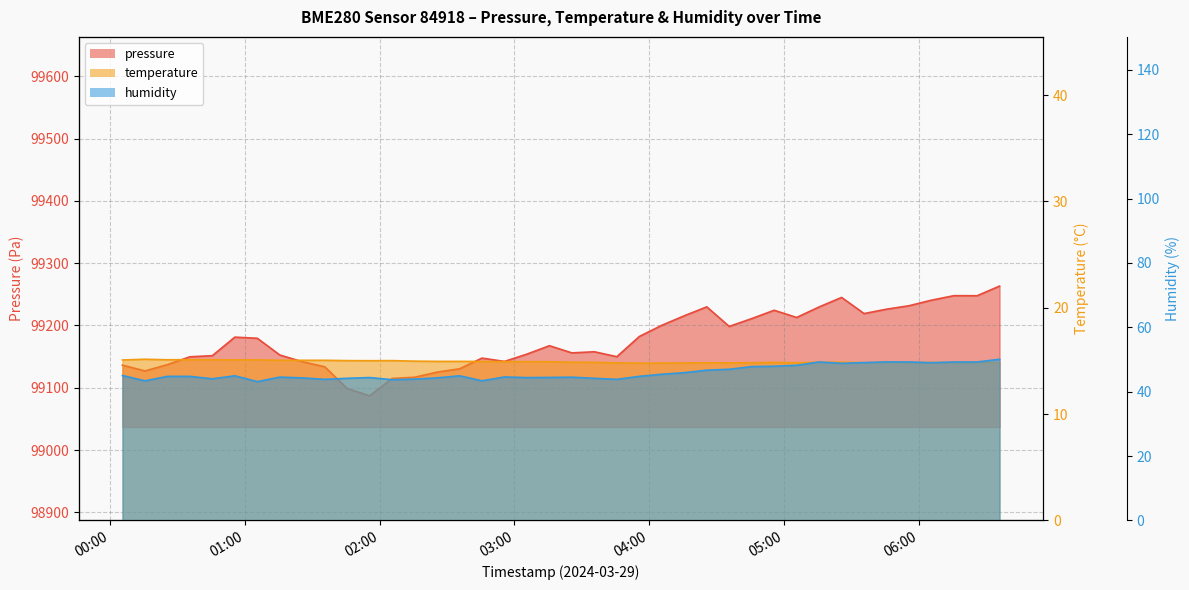

Reading right to left, transcribe all the data shown in this chart.

pressure: 2024-03-29T06:36:01=99263.2	2024-03-29T06:26:01=99247.7	2024-03-29T06:15:42=99247.8	2024-03-29T06:05:42=99240.6	2024-03-29T05:55:41=99231.6	2024-03-29T05:45:41=99226.1	2024-03-29T05:35:41=99219.1	2024-03-29T05:25:40=99245.0	2024-03-29T05:15:39=99229.7	2024-03-29T05:05:39=99212.8	2024-03-29T04:55:39=99224.4	2024-03-29T04:45:38=99211.0	2024-03-29T04:35:38=99198.4	2024-03-29T04:25:38=99229.9	2024-03-29T04:15:37=99215.5	2024-03-29T04:05:37=99200.3	2024-03-29T03:55:37=99182.3	2024-03-29T03:45:36=99149.9	2024-03-29T03:35:34=99157.8	2024-03-29T03:25:34=99156.0	2024-03-29T03:15:34=99167.5	2024-03-29T03:05:34=99154.0	2024-03-29T02:55:33=99142.3	2024-03-29T02:45:33=99147.6	2024-03-29T02:35:33=99130.5	2024-03-29T02:25:32=99125.1	2024-03-29T02:15:32=99116.9	2024-03-29T02:05:31=99114.9	2024-03-29T01:55:31=99087.1	2024-03-29T01:45:31=99098.8	2024-03-29T01:35:30=99133.7	2024-03-29T01:25:29=99141.8	2024-03-29T01:15:29=99152.6	2024-03-29T01:05:29=99179.4	2024-03-29T00:55:28=99181.2	2024-03-29T00:45:27=99151.5	2024-03-29T00:35:27=99149.7	2024-03-29T00:25:26=99137.1	2024-03-29T00:15:26=99127.0	2024-03-29T00:05:25=99136.3
temperature: 2024-03-29T06:36:01=14.8	2024-03-29T06:26:01=14.9	2024-03-29T06:15:42=14.8	2024-03-29T06:05:42=14.8	2024-03-29T05:55:41=14.8	2024-03-29T05:45:41=14.9	2024-03-29T05:35:41=14.8	2024-03-29T05:25:40=14.9	2024-03-29T05:15:39=14.9	2024-03-29T05:05:39=14.8	2024-03-29T04:55:39=14.9	2024-03-29T04:45:38=14.8	2024-03-29T04:35:38=14.8	2024-03-29T04:25:38=14.8	2024-03-29T04:15:37=14.8	2024-03-29T04:05:37=14.8	2024-03-29T03:55:37=14.8	2024-03-29T03:45:36=14.8	2024-03-29T03:35:34=14.9	2024-03-29T03:25:34=14.9	2024-03-29T03:15:34=14.9	2024-03-29T03:05:34=14.9	2024-03-29T02:55:33=14.9	2024-03-29T02:45:33=14.9	2024-03-29T02:35:33=15.0	2024-03-29T02:25:32=15.0	2024-03-29T02:15:32=15.0	2024-03-29T02:05:31=15.0	2024-03-29T01:55:31=15.0	2024-03-29T01:45:31=15.0	2024-03-29T01:35:30=15.1	2024-03-29T01:25:29=15.1	2024-03-29T01:15:29=15.1	2024-03-29T01:05:29=15.1	2024-03-29T00:55:28=15.1	2024-03-29T00:45:27=15.1	2024-03-29T00:35:27=15.1	2024-03-29T00:25:26=15.1	2024-03-29T00:15:26=15.2	2024-03-29T00:05:25=15.1
humidity: 2024-03-29T06:36:01=50.1	2024-03-29T06:26:01=49.2	2024-03-29T06:15:42=49.2	2024-03-29T06:05:42=49.0	2024-03-29T05:55:41=49.2	2024-03-29T05:45:41=49.3	2024-03-29T05:35:41=49.0	2024-03-29T05:25:40=48.8	2024-03-29T05:15:39=49.2	2024-03-29T05:05:39=48.2	2024-03-29T04:55:39=47.9	2024-03-29T04:45:38=47.8	2024-03-29T04:35:38=47.0	2024-03-29T04:25:38=46.7	2024-03-29T04:15:37=45.9	2024-03-29T04:05:37=45.4	2024-03-29T03:55:37=44.8	2024-03-29T03:45:36=43.8	2024-03-29T03:35:34=44.2	2024-03-29T03:25:34=44.5	2024-03-29T03:15:34=44.4	2024-03-29T03:05:34=44.4	2024-03-29T02:55:33=44.6	2024-03-29T02:45:33=43.4	2024-03-29T02:35:33=44.9	2024-03-29T02:25:32=44.3	2024-03-29T02:15:32=43.9	2024-03-29T02:05:31=43.7	2024-03-29T01:55:31=44.4	2024-03-29T01:45:31=44.2	2024-03-29T01:35:30=43.8	2024-03-29T01:25:29=44.3	2024-03-29T01:15:29=44.5	2024-03-29T01:05:29=43.1	2024-03-29T00:55:28=44.9	2024-03-29T00:45:27=44.0	2024-03-29T00:35:27=44.8	2024-03-29T00:25:26=44.8	2024-03-29T00:15:26=43.4	2024-03-29T00:05:25=45.0